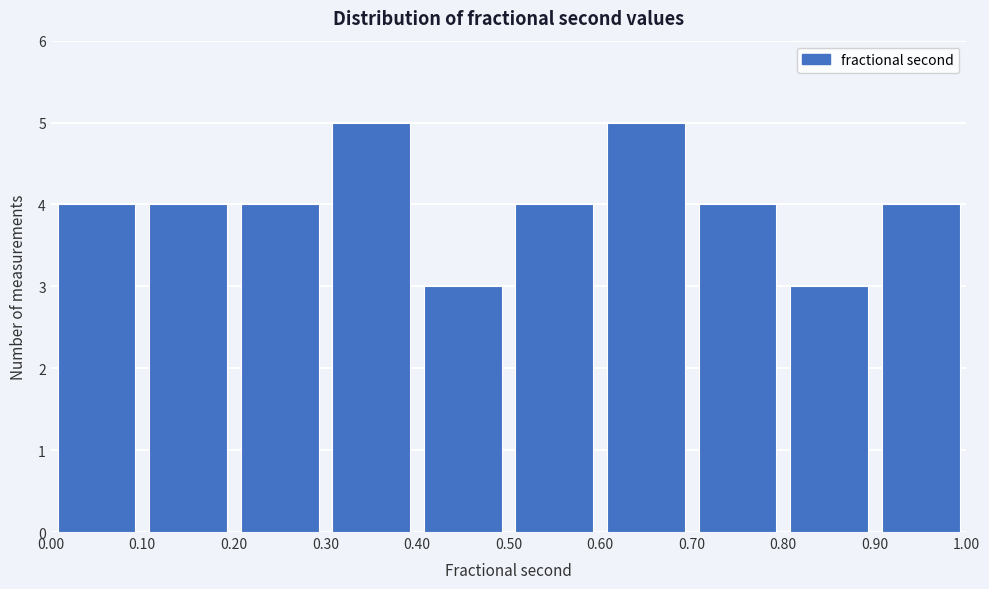

Reading left to right, list every bar in this chart as the range it spans on the x-axis followed by its height. The values are not printed on the chart, so give them approximately, as read against the axis.

0.00 to 0.10: 4
0.10 to 0.20: 4
0.20 to 0.30: 4
0.30 to 0.40: 5
0.40 to 0.50: 3
0.50 to 0.60: 4
0.60 to 0.70: 5
0.70 to 0.80: 4
0.80 to 0.90: 3
0.90 to 1.00: 4